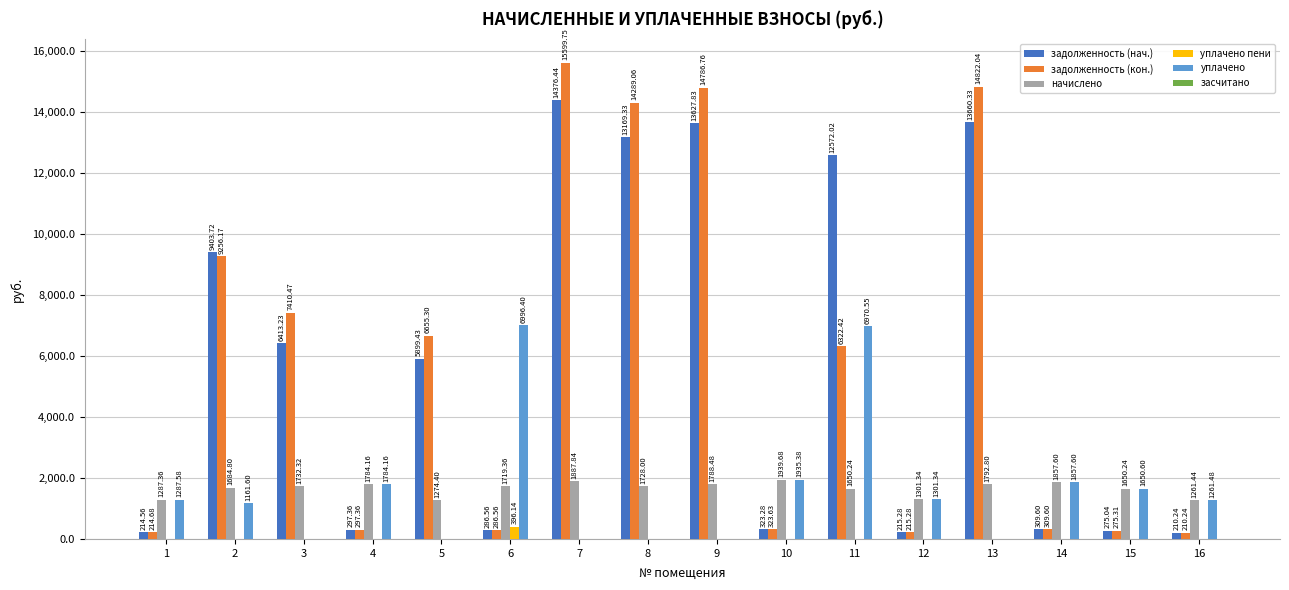

At which category is the sum across all series the highest?

7